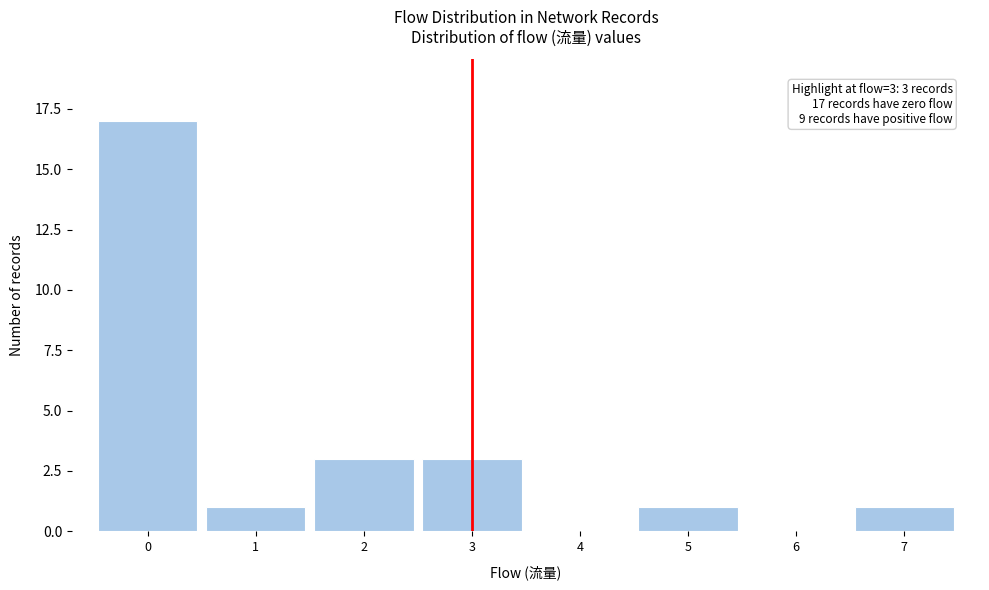

Which range on the x-axis has the tallest bar?

-0.5 to 0.5